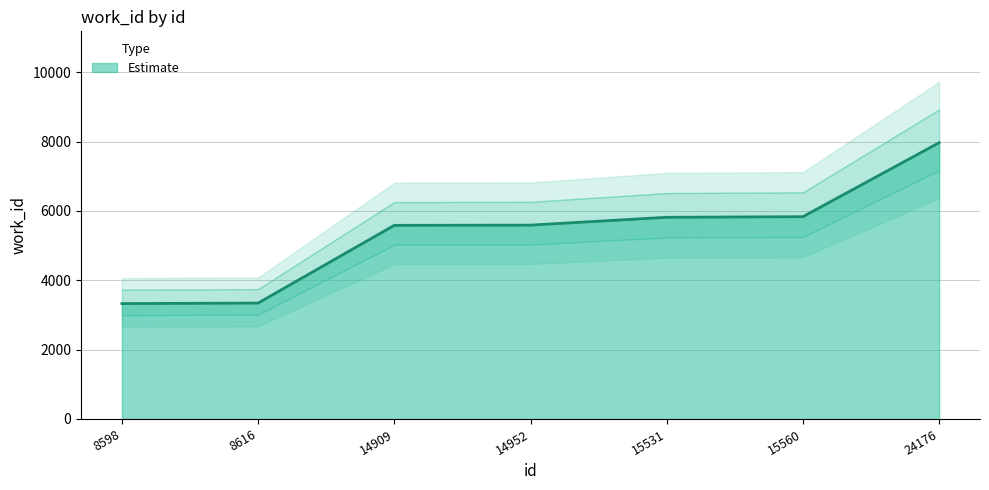

What is the change in value from 8598 to 14952?

+2263